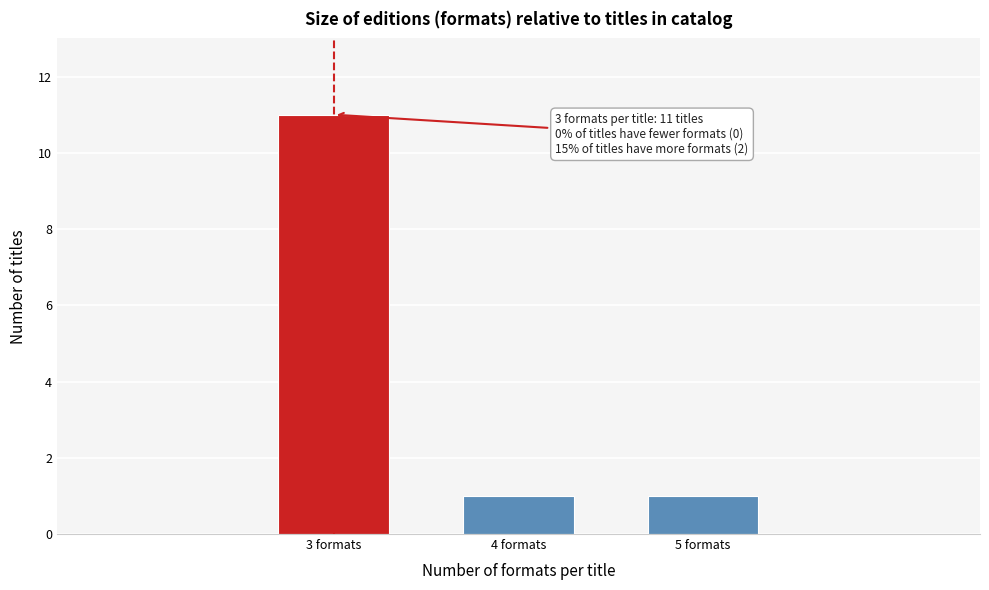

Reading left to right, list all the values displayed in this chart.

3 formats=11	4 formats=1	5 formats=1